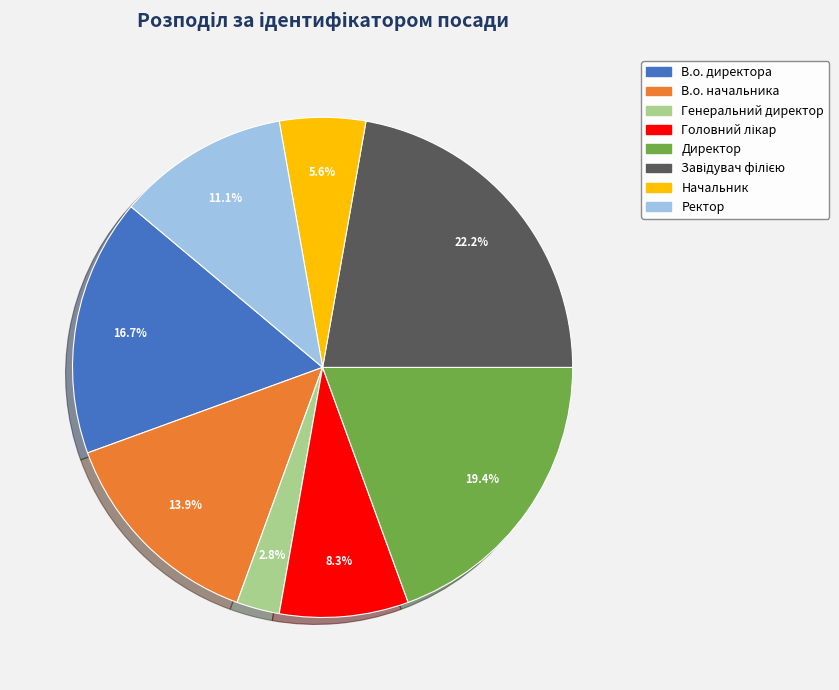

What percentage is NOT represented by Ректор?

88.9%